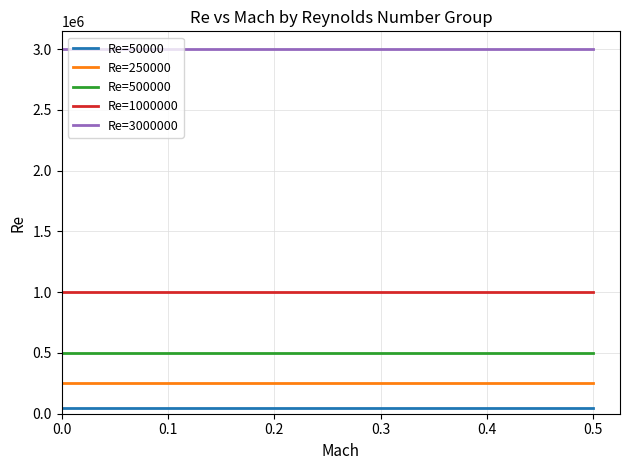

Does the chart have visible grid lines?

Yes